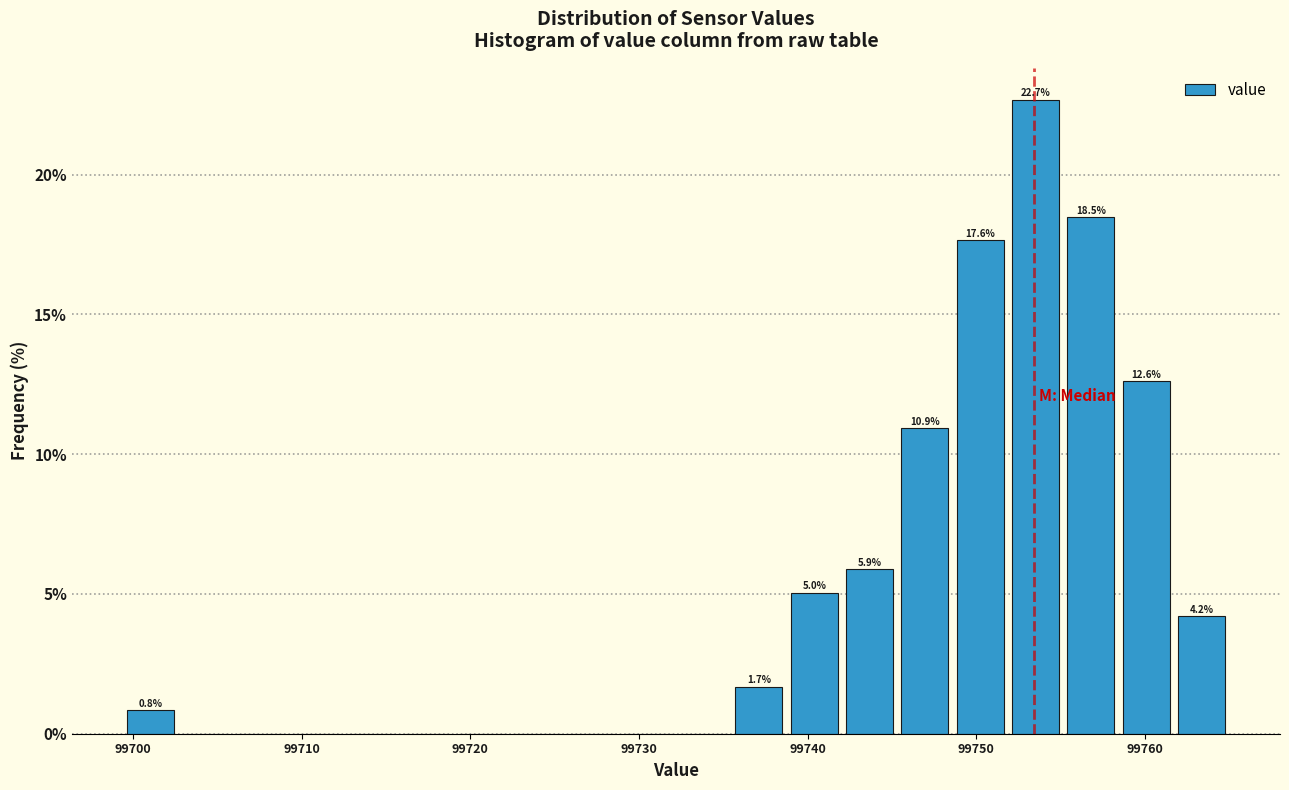

Read against the x-axis, roughly where is the centre of the tallest bar?

99754